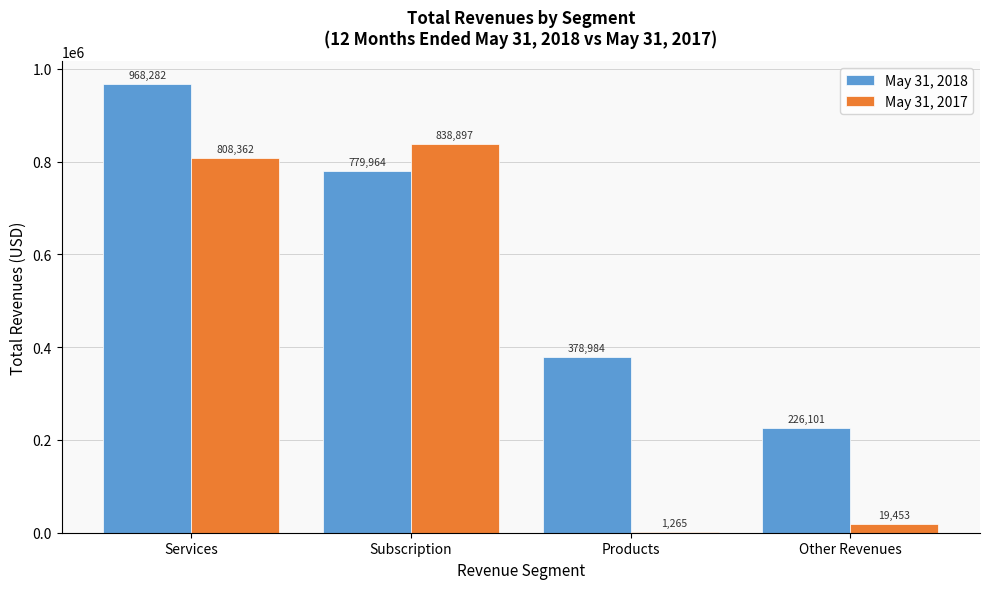

Reading right to left, list all the values displayed in this chart.

May 31, 2018: Other Revenues=226101	Products=378984	Subscription=779964	Services=968282
May 31, 2017: Other Revenues=19453	Products=1265	Subscription=838897	Services=808362